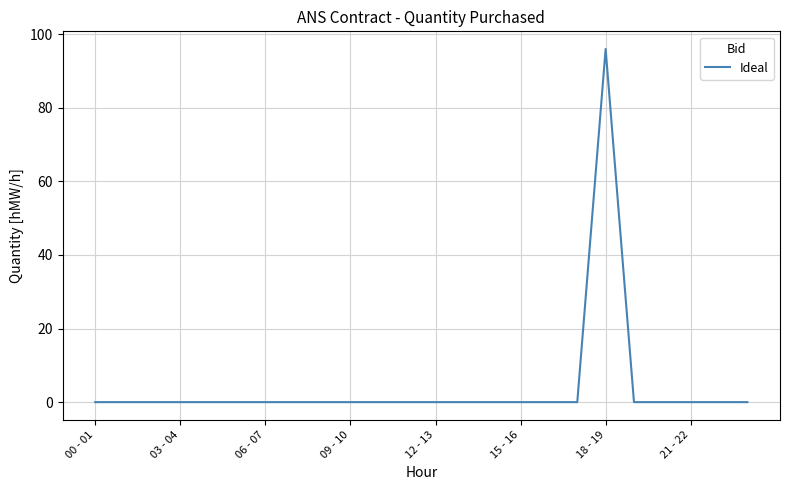

What is the difference between the maximum and minimum values?

96